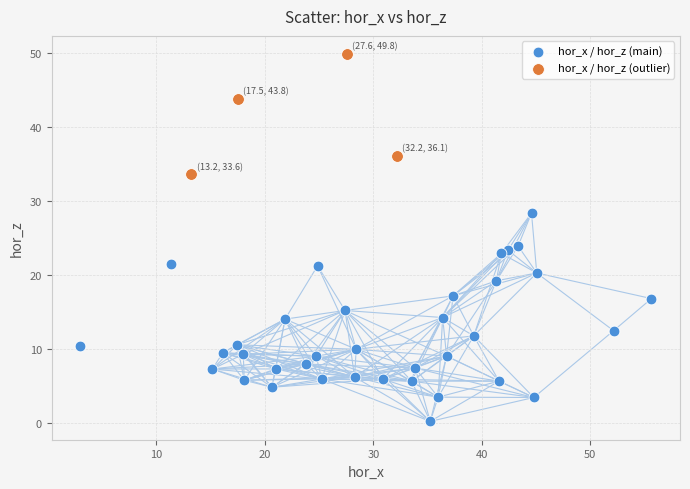

What are all the series names shown in the legend?

hor_x / hor_z (main), hor_x / hor_z (outlier)